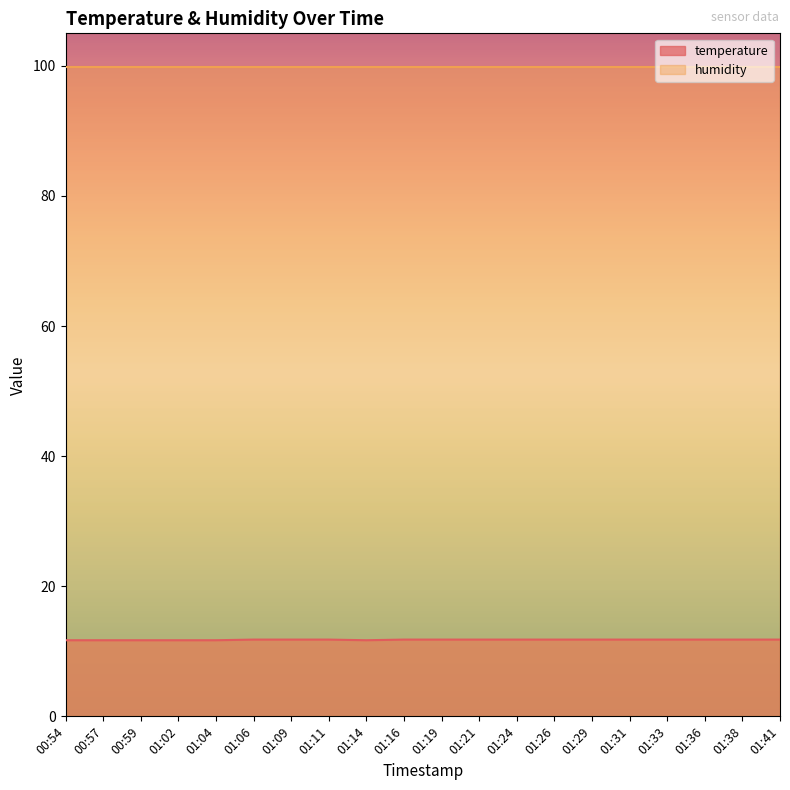

At which label is the value closest to 11?

00:54